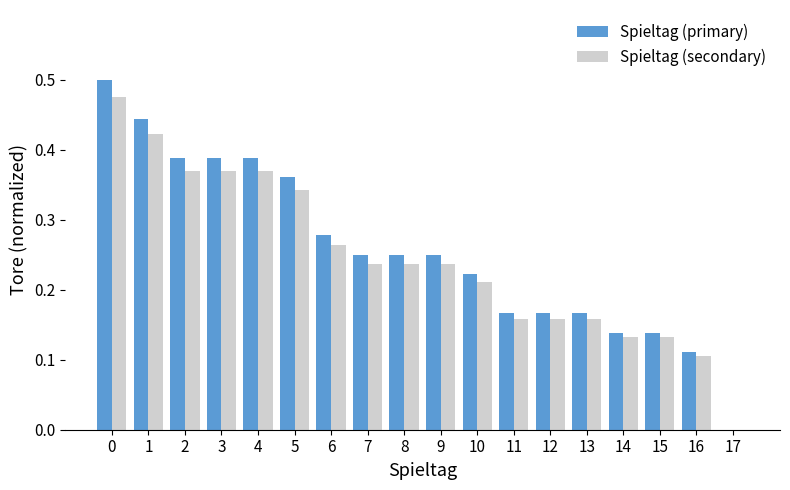

What is the sum of all Spieltag (secondary) values?

4.4